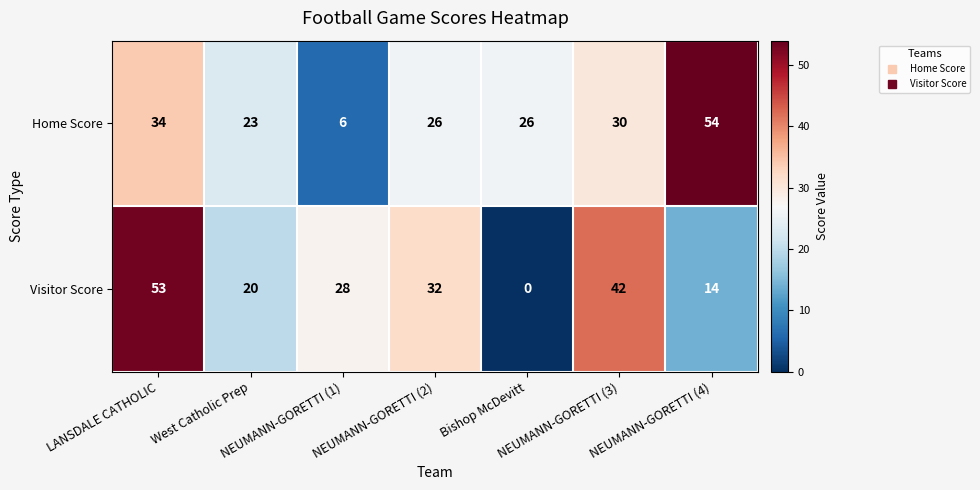

Count the number of categories in the chart.

7